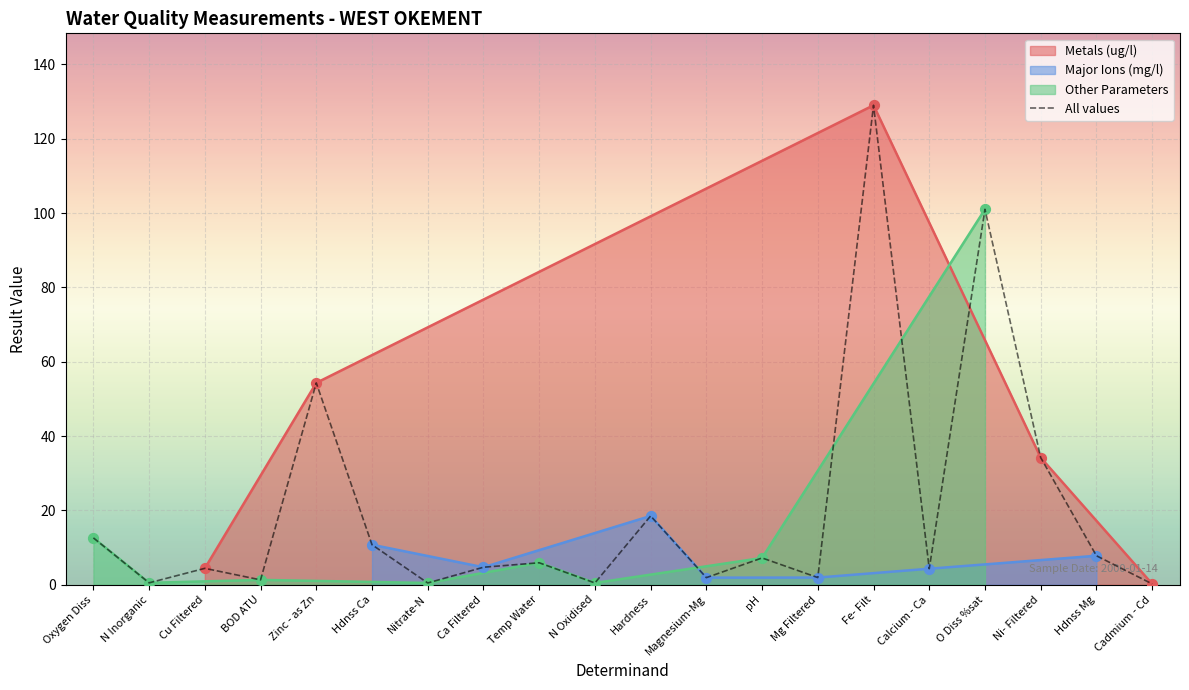

Which has a higher value, Calcium - Ca or BOD ATU?

Calcium - Ca